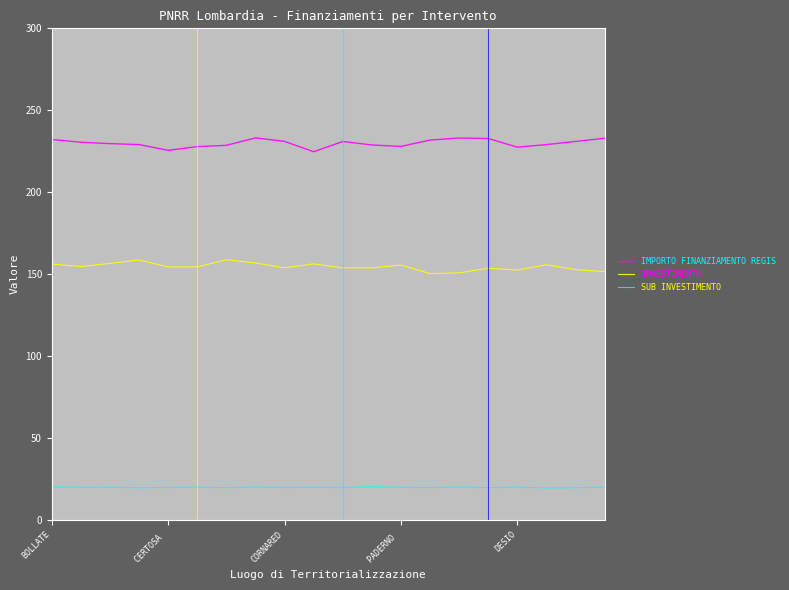

True or false: INVESTIMENTO and SUB INVESTIMENTO intersect in this chart.

False